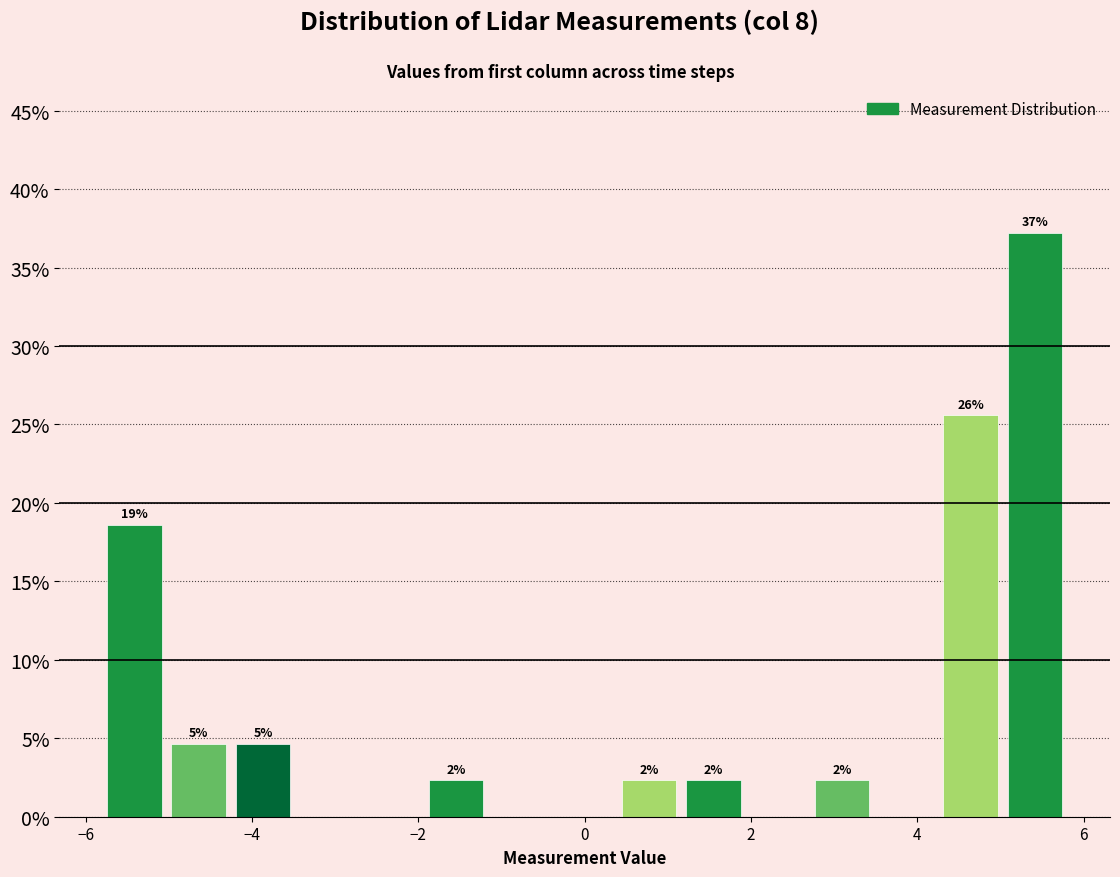

Around what value on the x-axis is the tallest bar? Give the approximate position of its centre, as read against the axis.

5.4